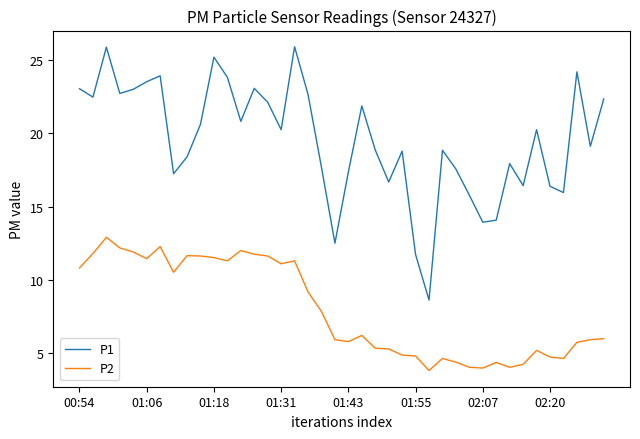

Which series has the widest spread of values?

P1